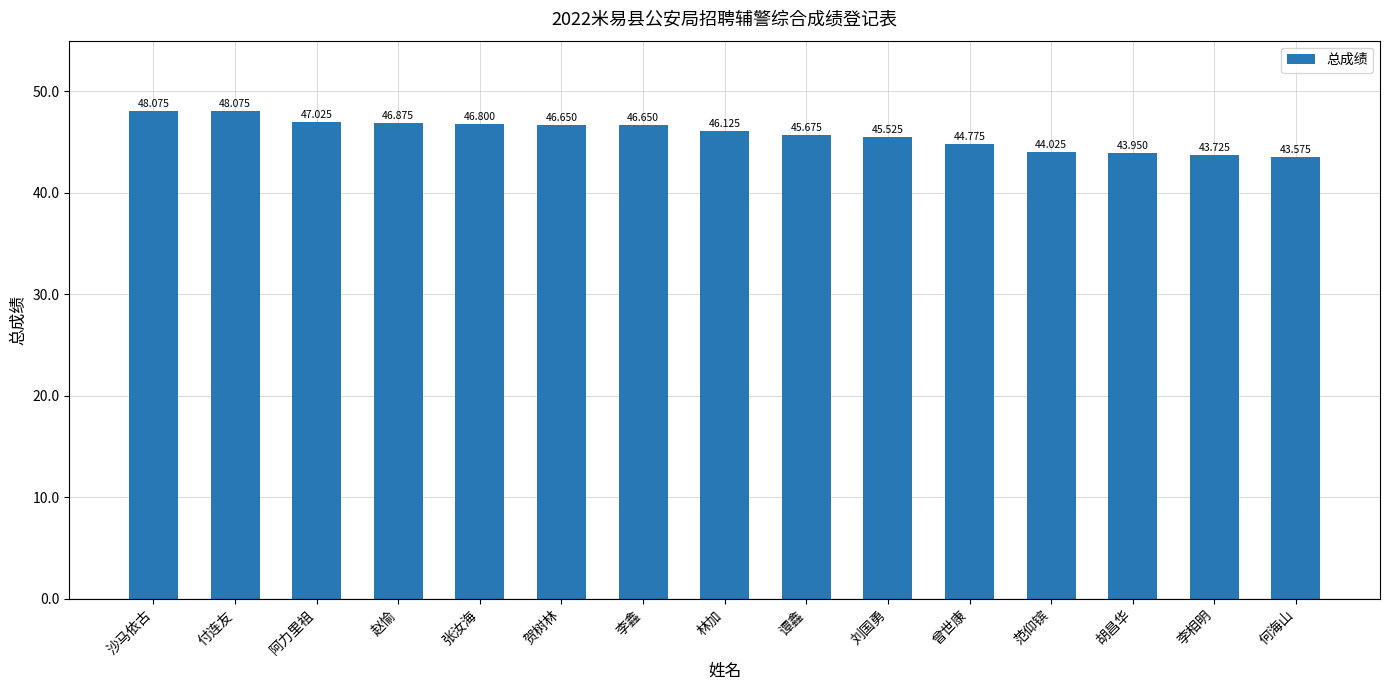

What is the label of the 10th bar from the right?

贺树林